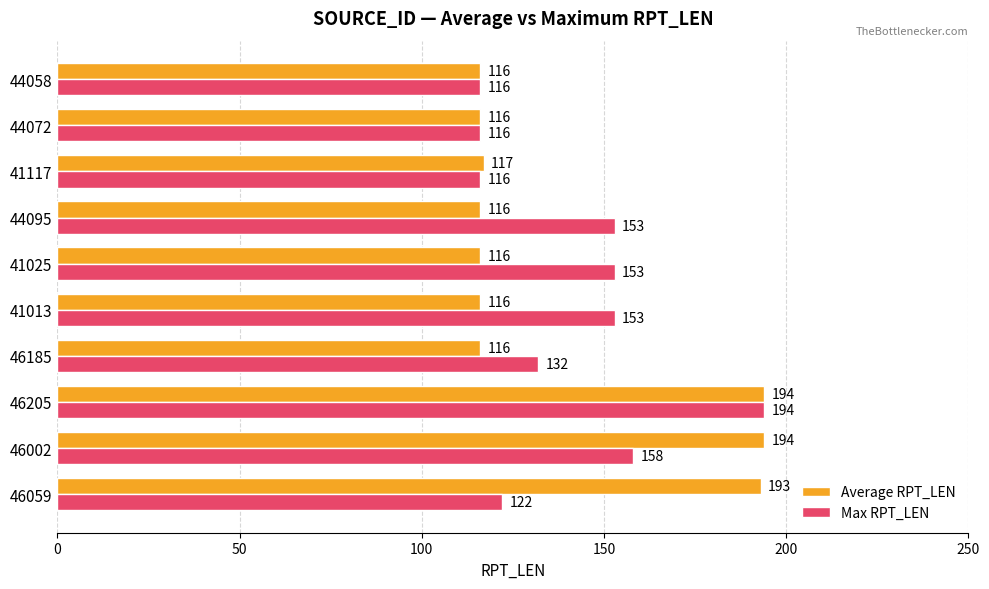

Rank the series by their average value, from highest to lowest.

Max RPT_LEN, Average RPT_LEN